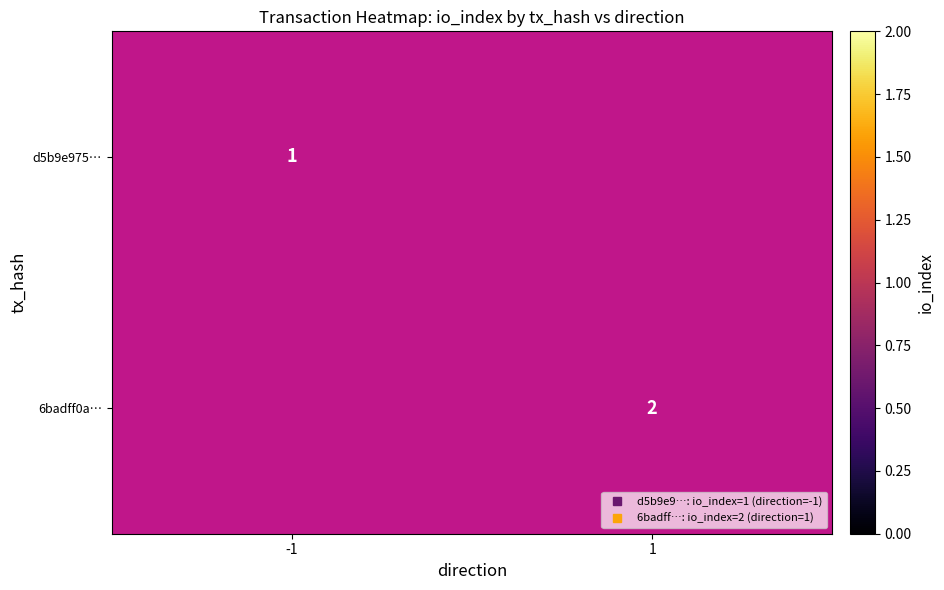

Which label corresponds to the smallest value in the chart?

-1